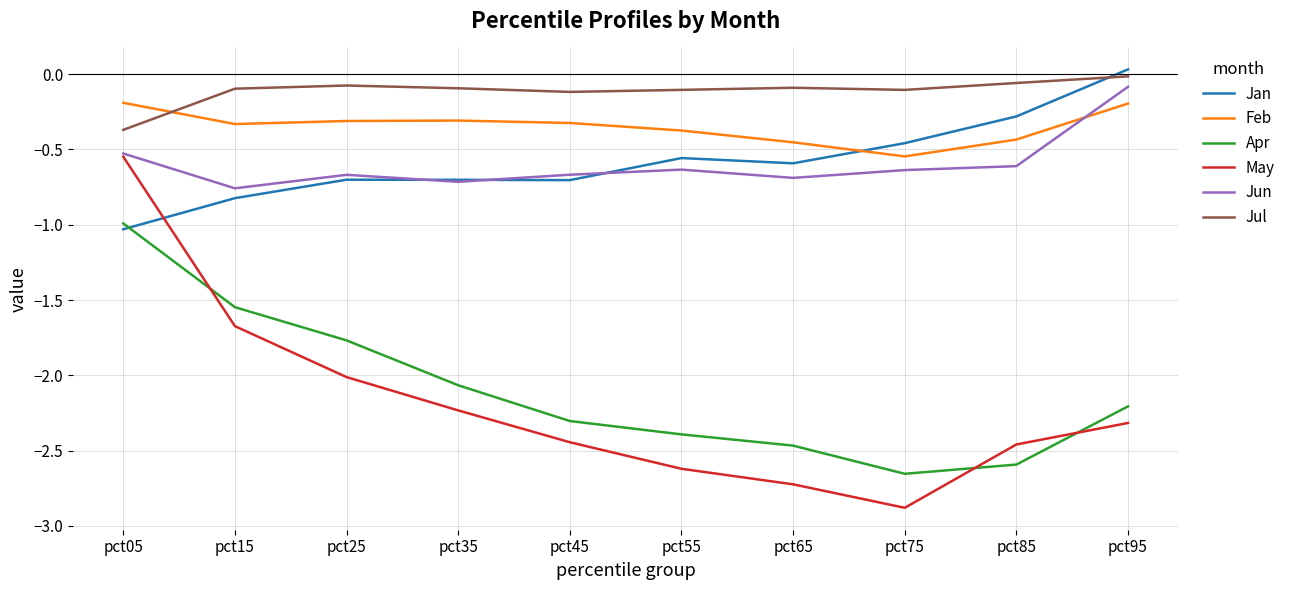

Is it true that Jun equals -0.6 at pct75?

True